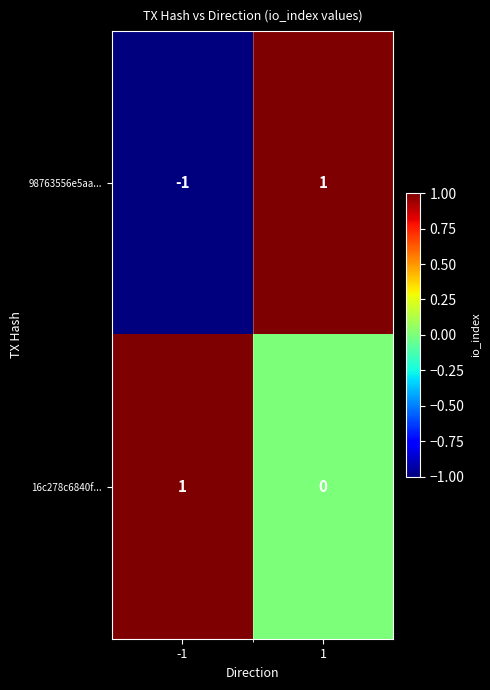

What is the spread (max minus min) of values at -1?

2